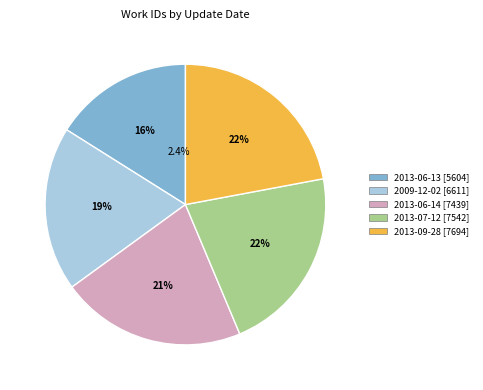

What is the ratio of the value at 2009-12-02 to the value at 2013-06-13?

1.2